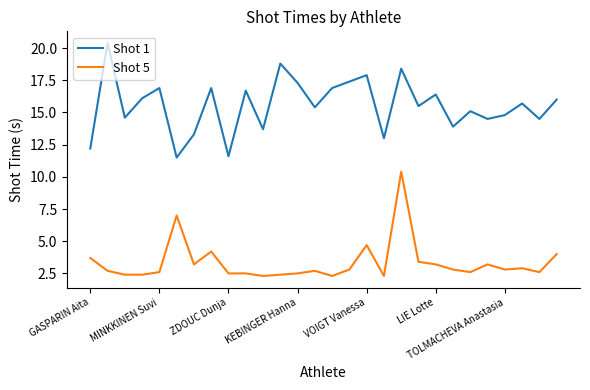

True or false: Shot 1 and Shot 5 cross at least once.

False